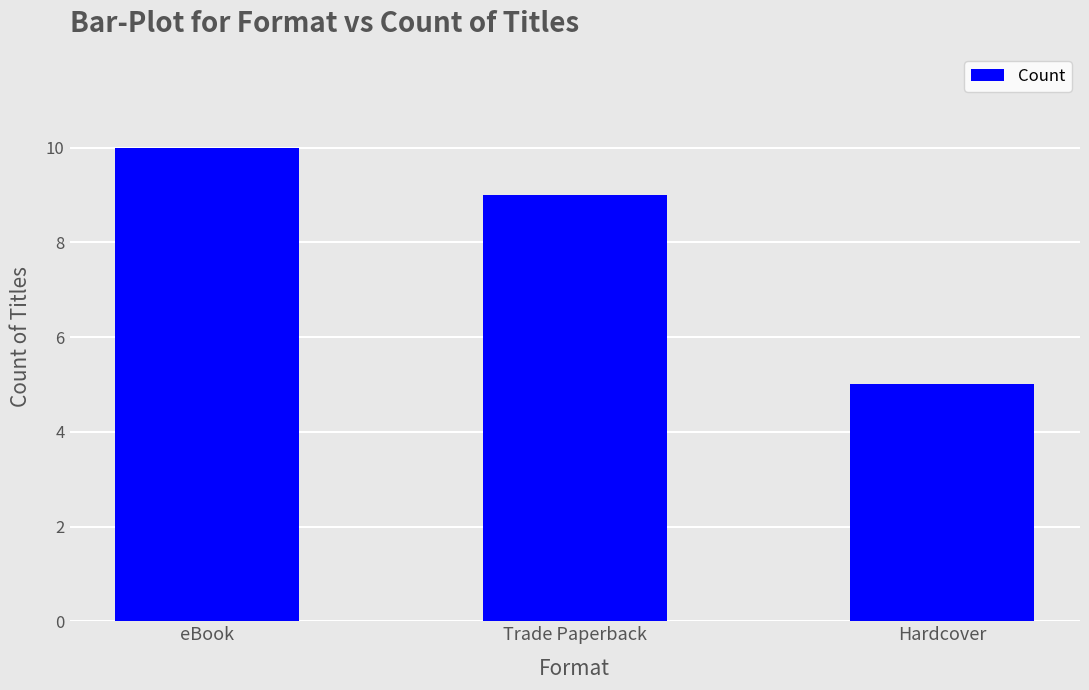

List the labels in order of value, largest first.

eBook, Trade Paperback, Hardcover